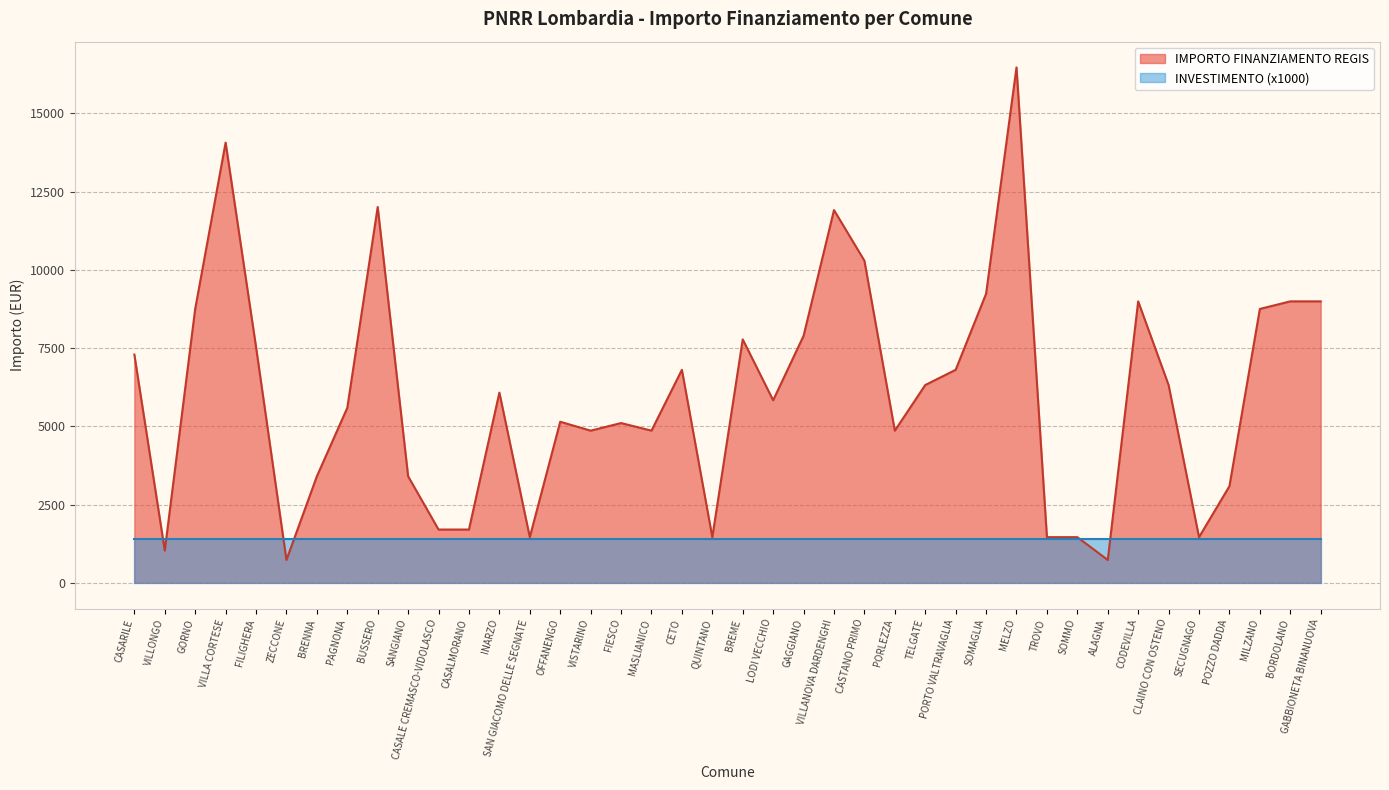

What is the change in value from FIESCO to PORLEZZA?

-243